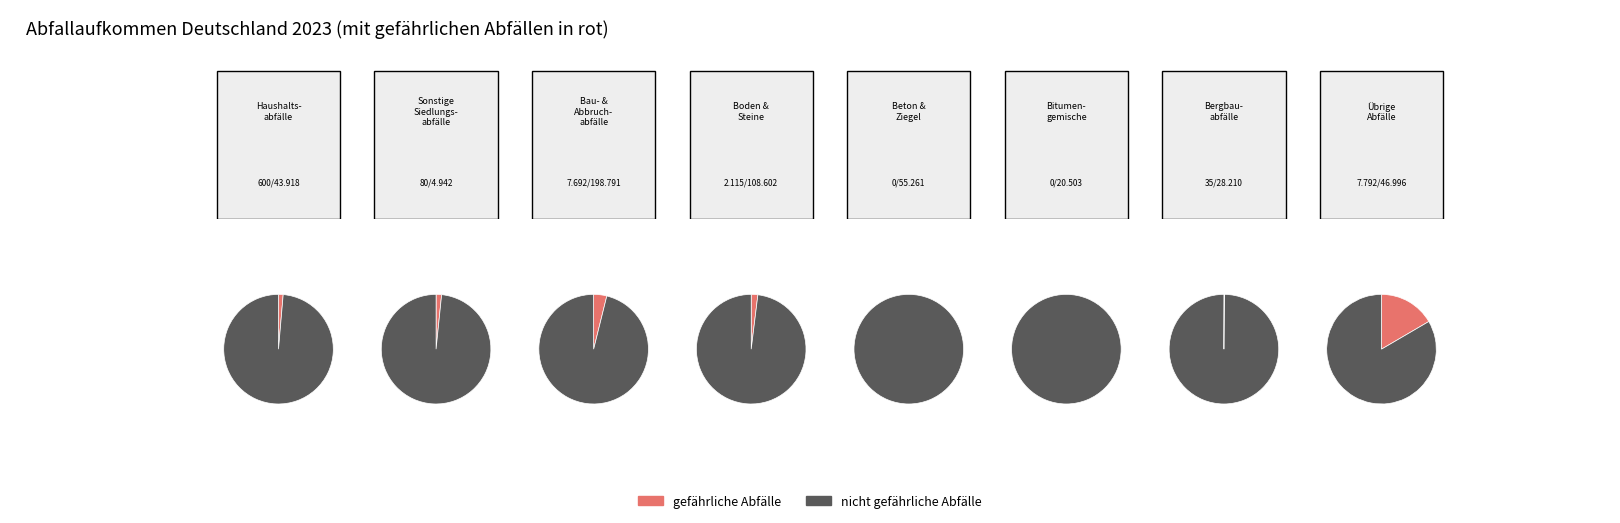

To the nearest percent, what is the combined percentage of Haushaltstypische Siedlungsabfälle and Beton, Ziegel, Fliesen und Keramik?

20%